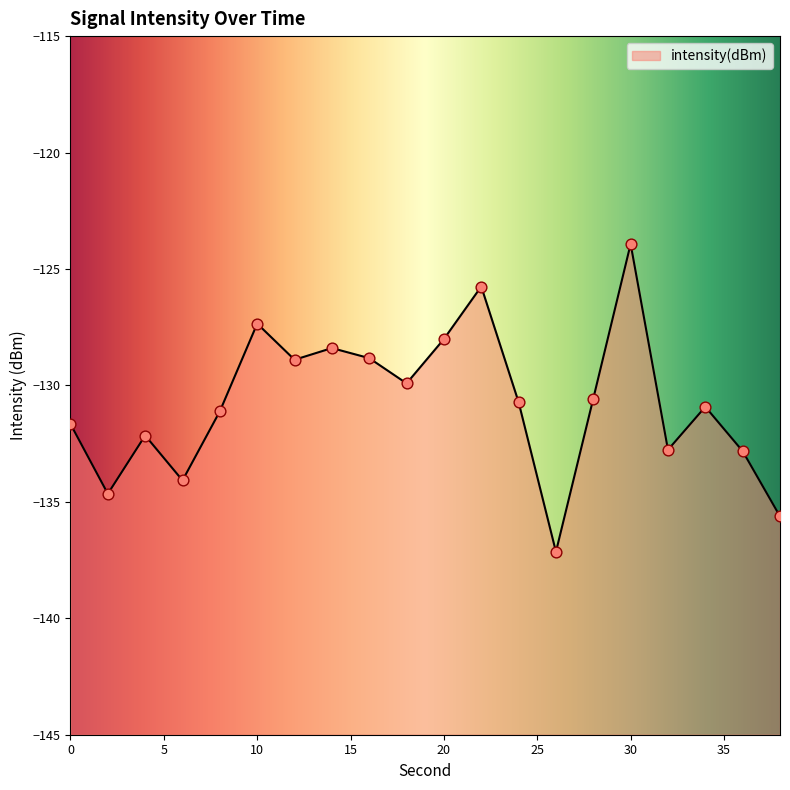

Between 30 and 24, which is larger?

30